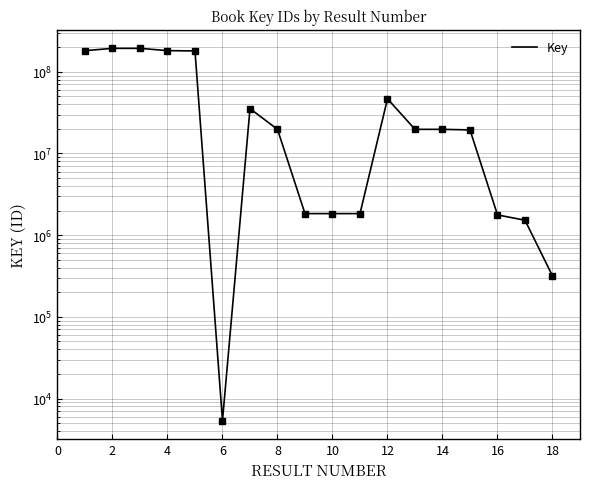

Reading left to right, extract all data points from this chart.

181684857	193806368	193806321	181737299	180186120	5366	35437396	19750675	1836479	1836481	1836483	46743050	19750729	19750563	19444956	1769699	1523267	316902